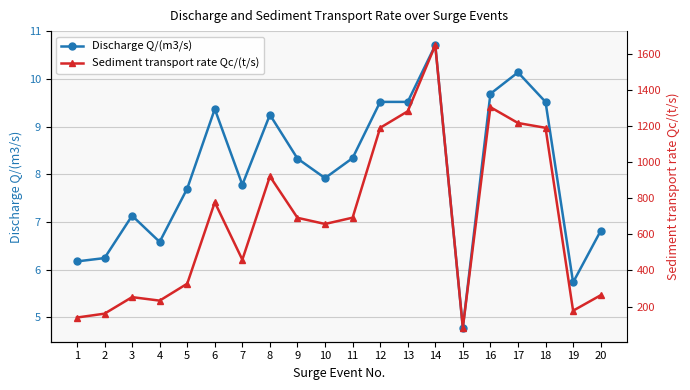

Is this an area chart (filled region under the line)?

No